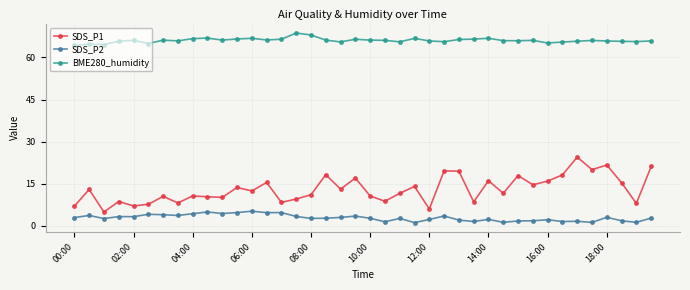

Which series has the widest spread of values?

SDS_P1